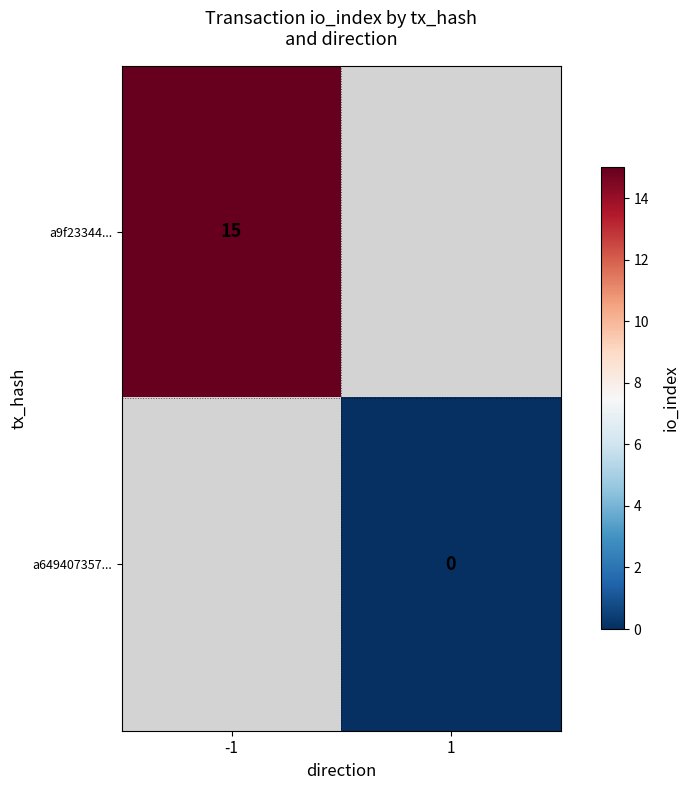

Is it true that a9f23344... equals 6 at -1?

False